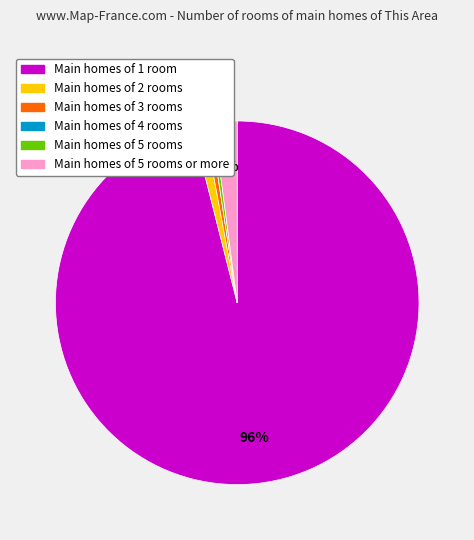

To the nearest percent, what is the difference between the largest and smallest slice percentages?

96%